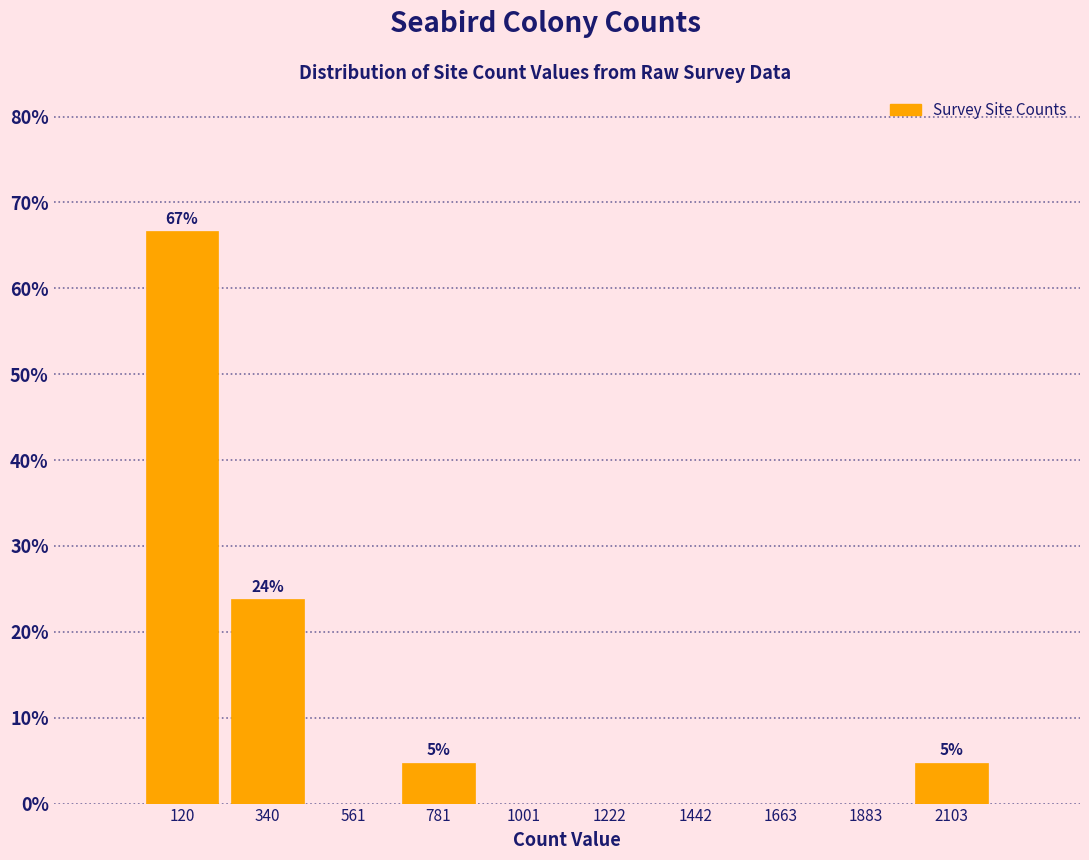

Over which range of the x-axis is the bar tallest?

0 to 250